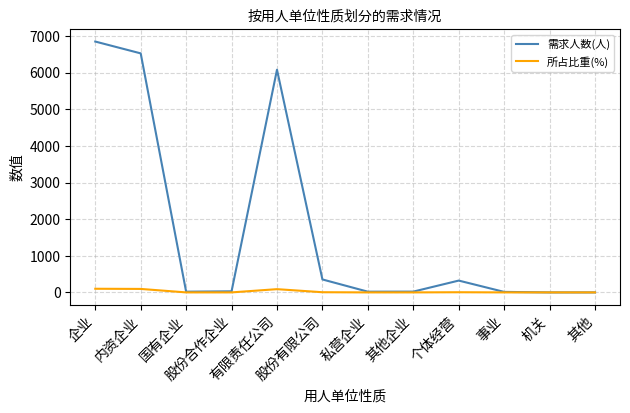

Which series has the largest range (max minus min)?

需求人数(人)